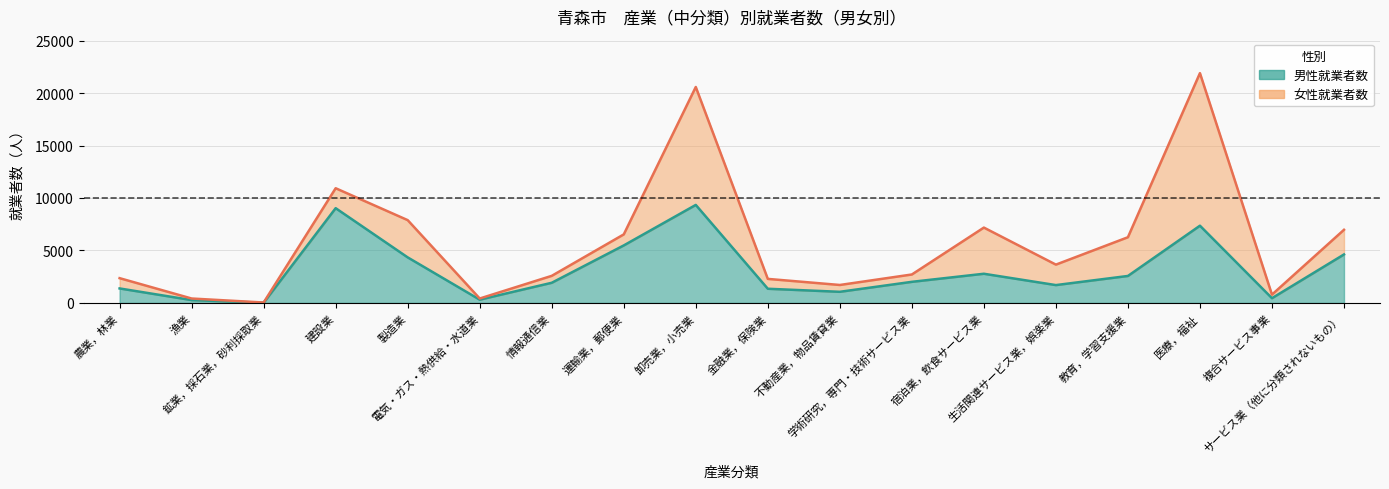

Rank the categories by value from lowest to highest.

鉱業，採石業，砂利採取業, 漁業, 電気・ガス・熱供給・水道業, 複合サービス事業, 不動産業，物品賃貸業, 金融業，保険業, 農業，林業, 生活関連サービス業，娯楽業, 情報通信業, 学術研究，専門・技術サービス業, 教育，学習支援業, 宿泊業，飲食サービス業, 製造業, サービス業（他に分類されないもの）, 運輸業，郵便業, 医療，福祉, 建設業, 卸売業，小売業